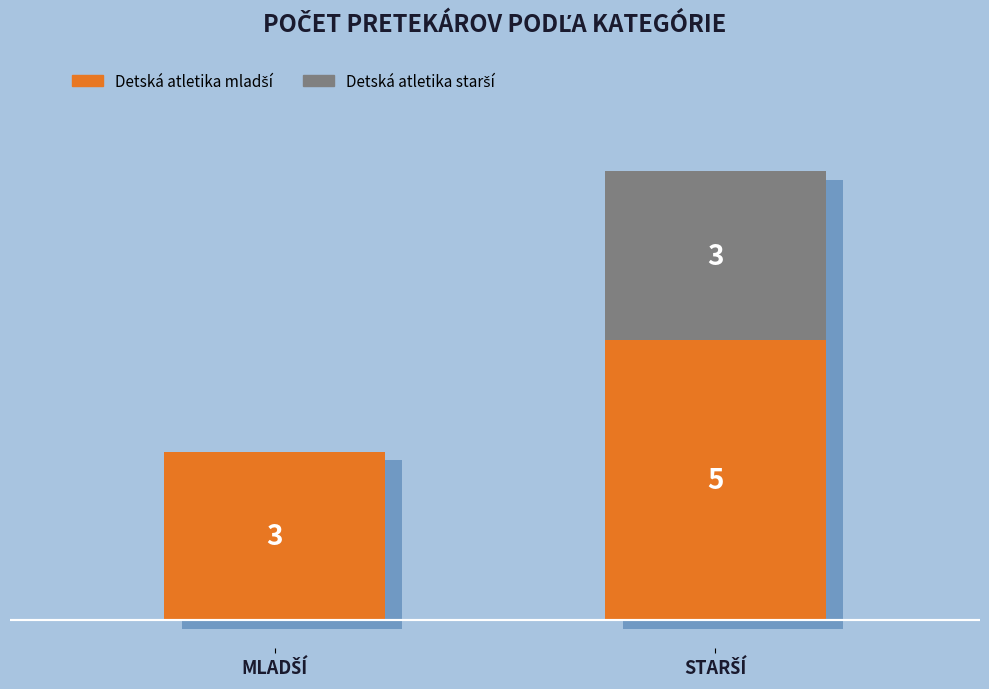

Between MLADŠÍ and STARŠÍ, which is larger?

STARŠÍ